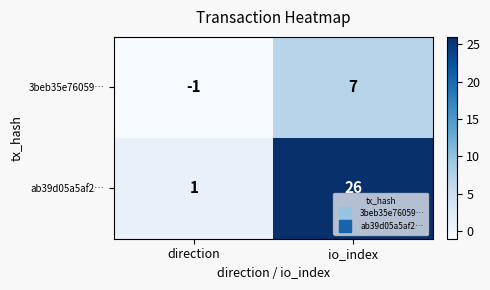

Reading left to right, what are all the values shown in this chart?

3beb35e76059…: -1	7
ab39d05a5af2…: 1	26